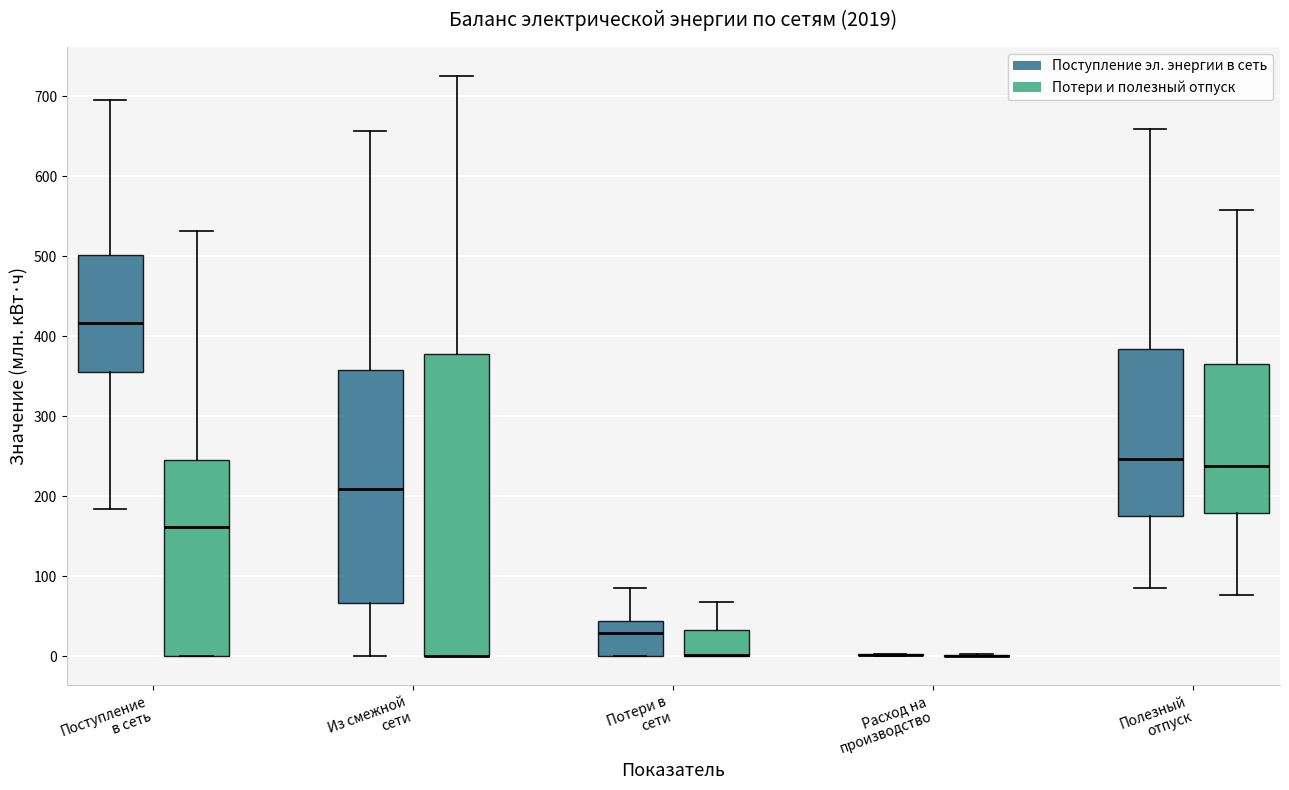

Reading left to right, transcribe this box plot: for each box, give where its median line is, the range the box spans, and where its two whiskers end, as read against the y-axis. The values are not printed on the chart, so give them approximately, as read against the axis.

Поступление в сеть (Поступление эл. энергии в сеть): median 420, box 350 to 500, whiskers 180 to 700
Поступление в сеть (Потери и полезный отпуск): median 160, box 0 to 250, whiskers 0 to 530
Из смежной сети (Поступление эл. энергии в сеть): median 210, box 70 to 360, whiskers 0 to 660
Из смежной сети (Потери и полезный отпуск): median 0 (drawn on the box's lower edge), box 0 to 380, whiskers 0 to 730
Потери в сети (Поступление эл. энергии в сеть): median 30, box 0 to 40, whiskers 0 to 90
Потери в сети (Потери и полезный отпуск): median 0 (drawn on the box's lower edge), box 0 to 30, whiskers 0 to 70
Расход на производство (Поступление эл. энергии в сеть): box collapsed to a line at 0, whiskers 0 to 0
Расход на производство (Потери и полезный отпуск): box collapsed to a line at 0, whiskers 0 to 0
Полезный отпуск (Поступление эл. энергии в сеть): median 250, box 180 to 380, whiskers 90 to 660
Полезный отпуск (Потери и полезный отпуск): median 240, box 180 to 370, whiskers 80 to 560